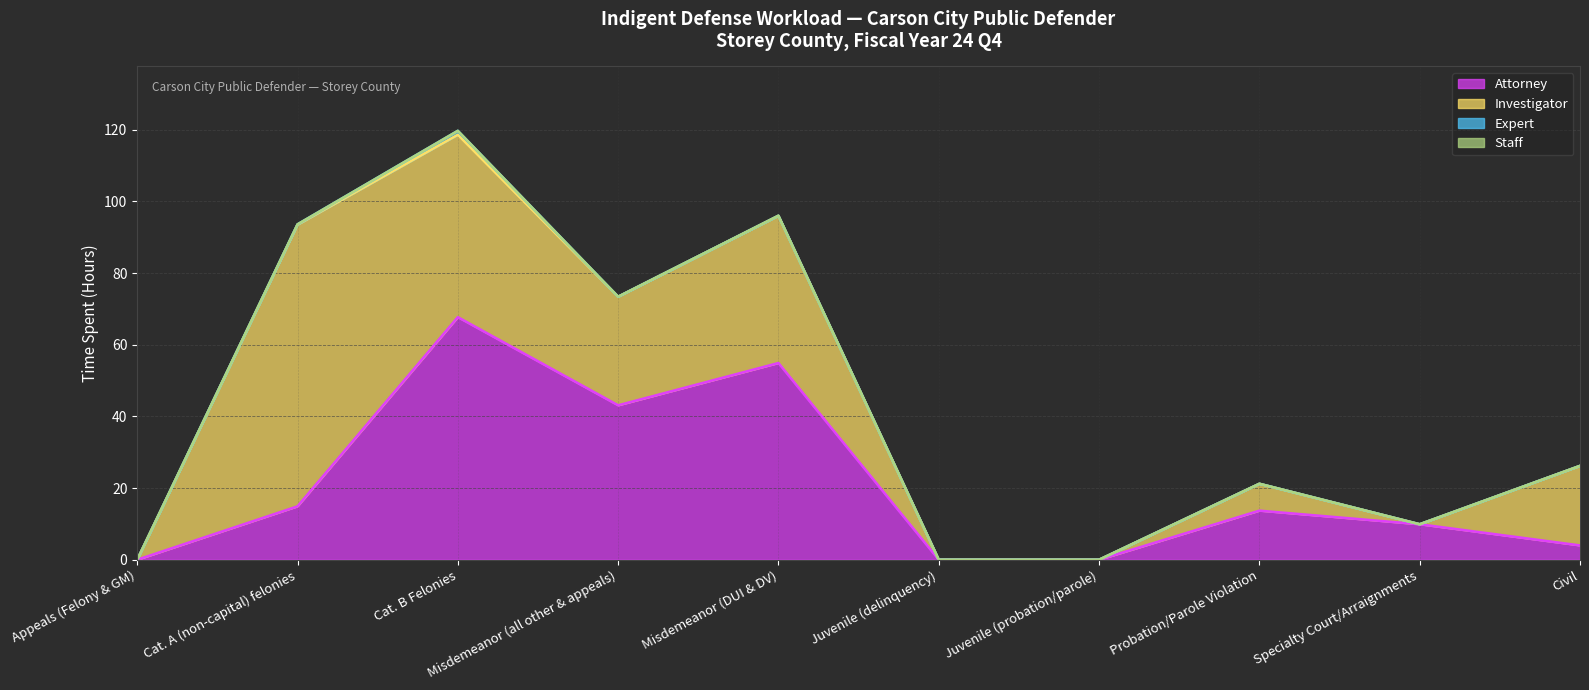

At which category does the chart reach its minimum across all series?

Appeals (Felony & GM)